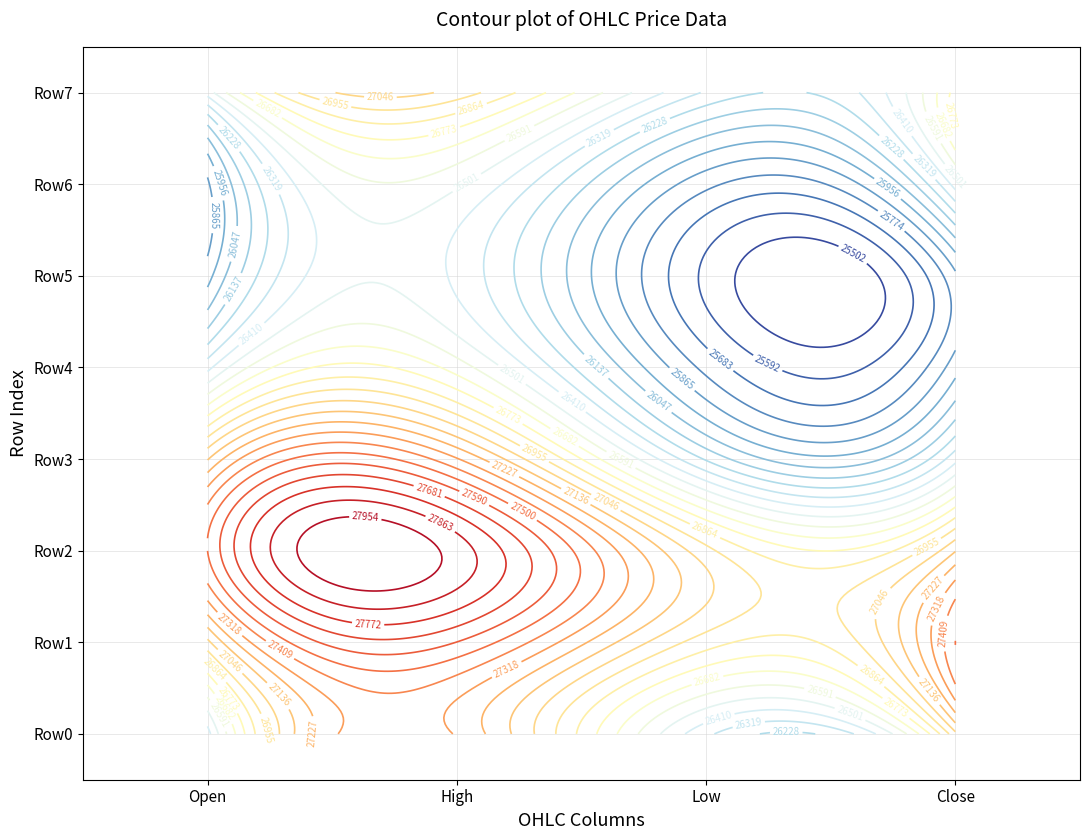

What is the spread (max minus min) of values at Low?

1412.8